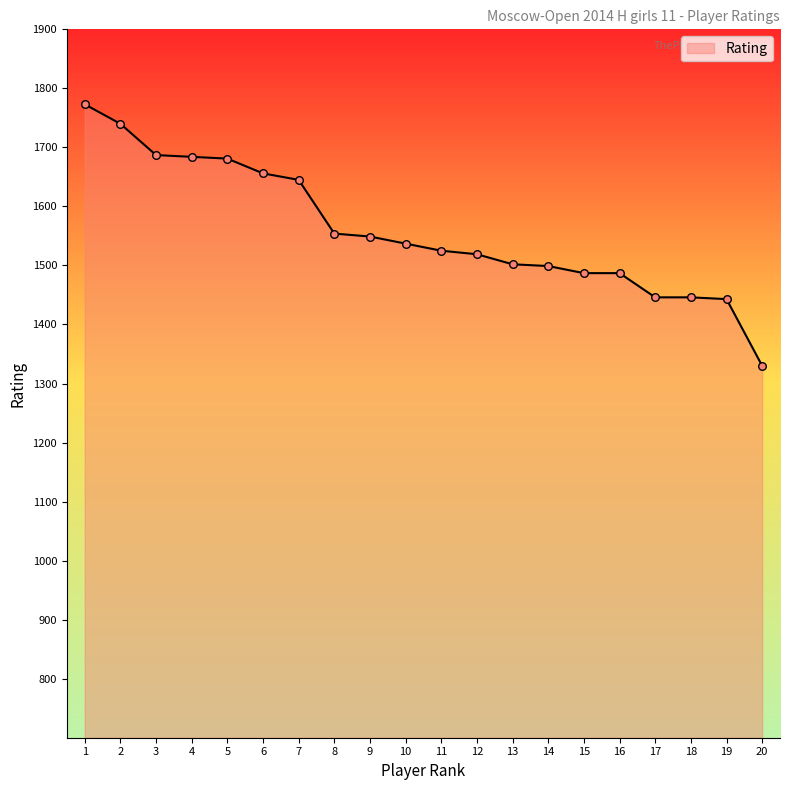

What is the change in value from 1 to 10?

-236